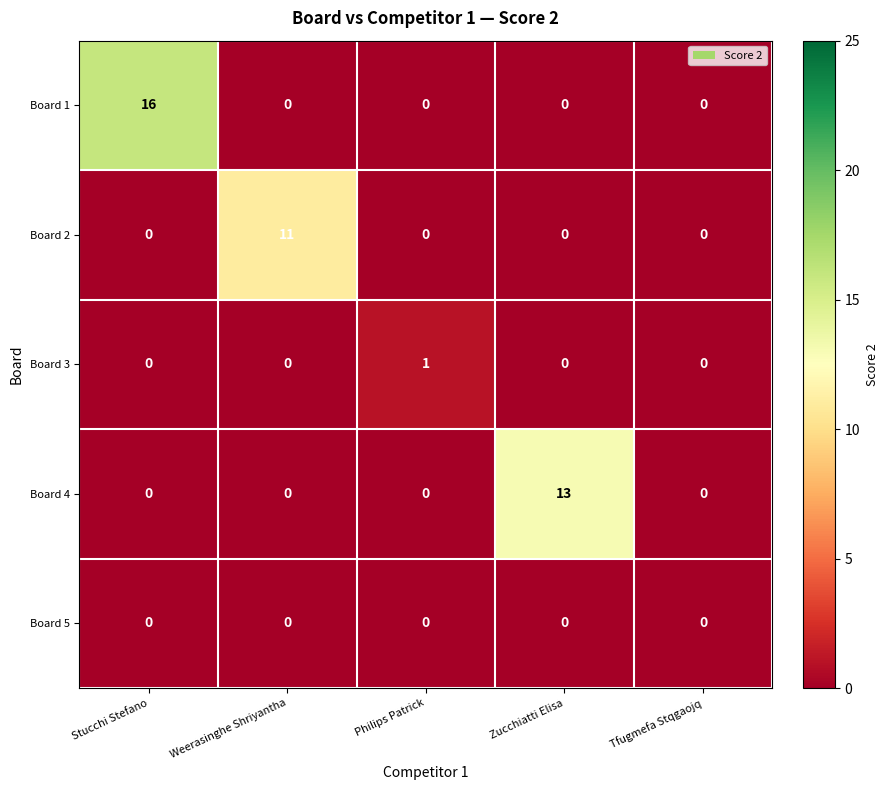

Which series changed the most between Stucchi Stefano and Tfugmefa Stqgaojq?

Board 1